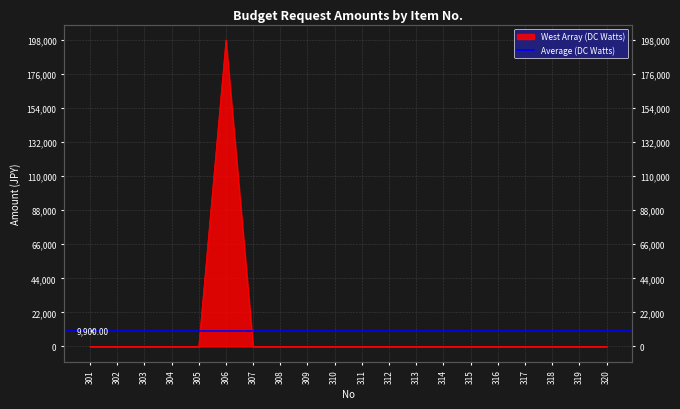

Is it true that the value at 310 is 59779?

False